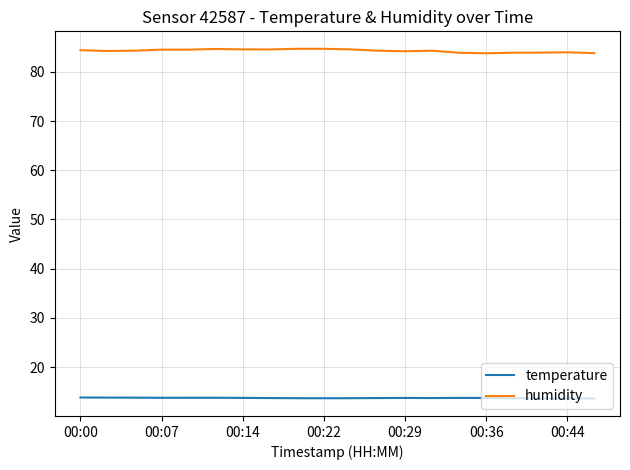

At how many categories does at least one series exceed 63?

20